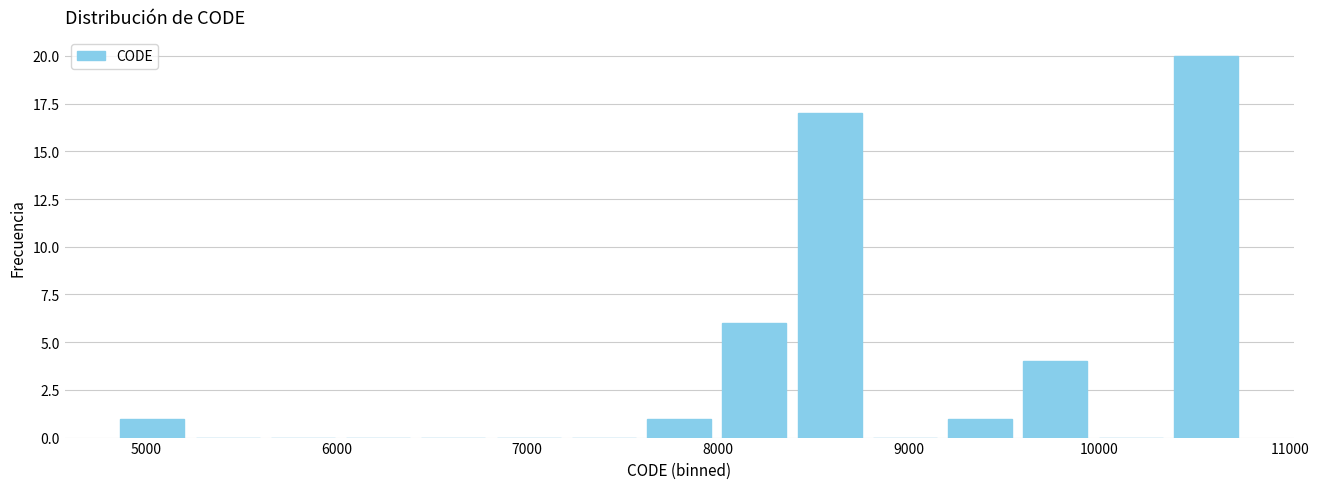

Around what value on the x-axis is the tallest bar? Give the approximate position of its centre, as read against the axis.

10600